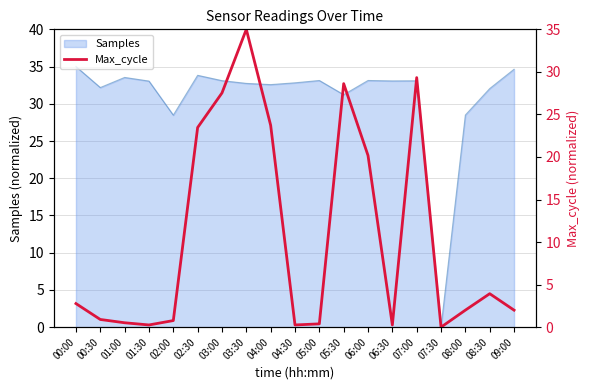

What is the greatest value displayed?

35.0